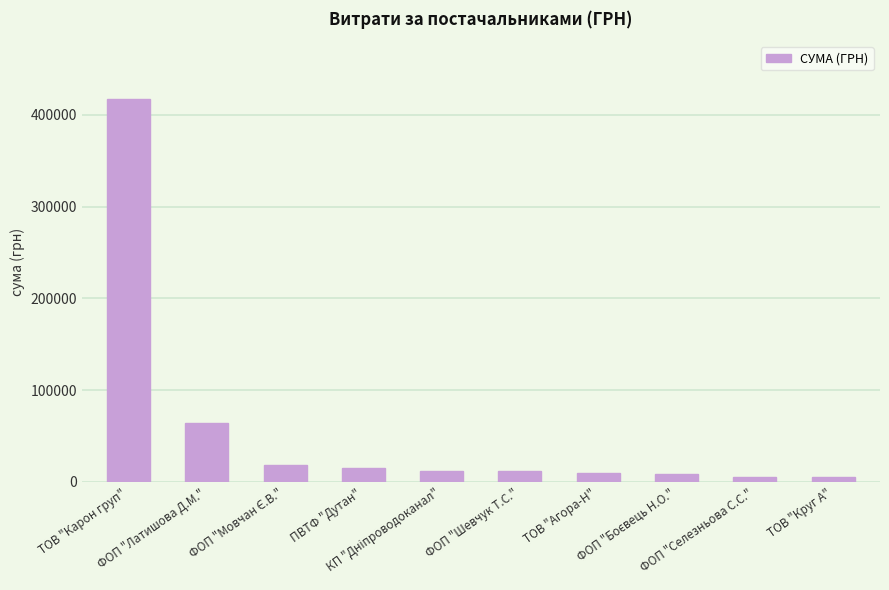

At which label does the data first exceed 12288?

ТОВ "Карон груп"